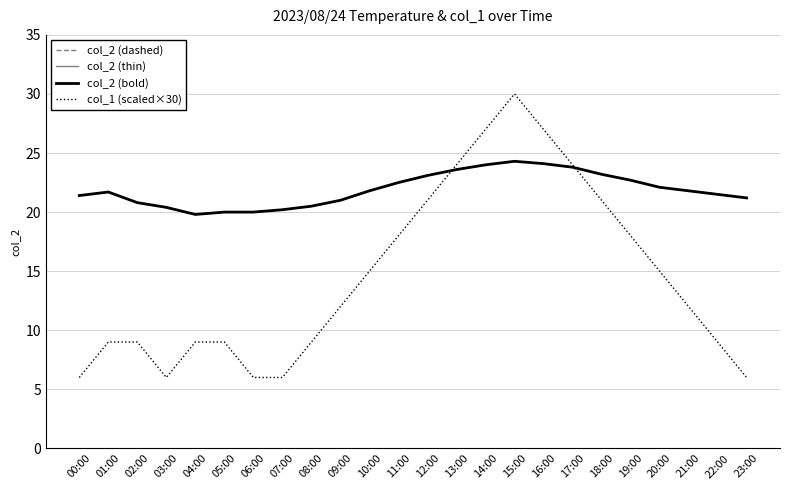

What is the difference between the maximum and second lowest values in the col_2 (thin) series?

4.3